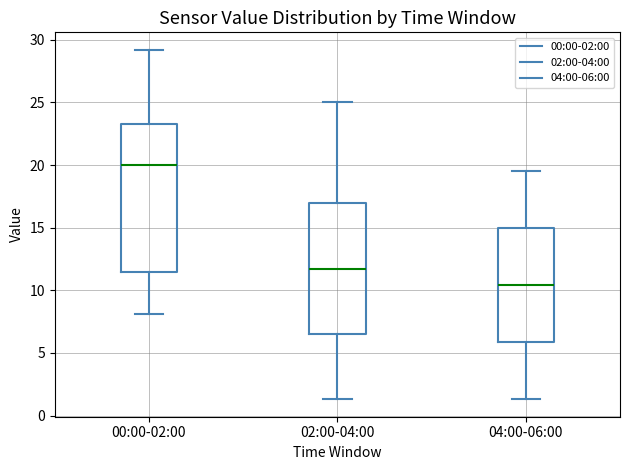

Which box's median line is the lowest?

04:00-06:00